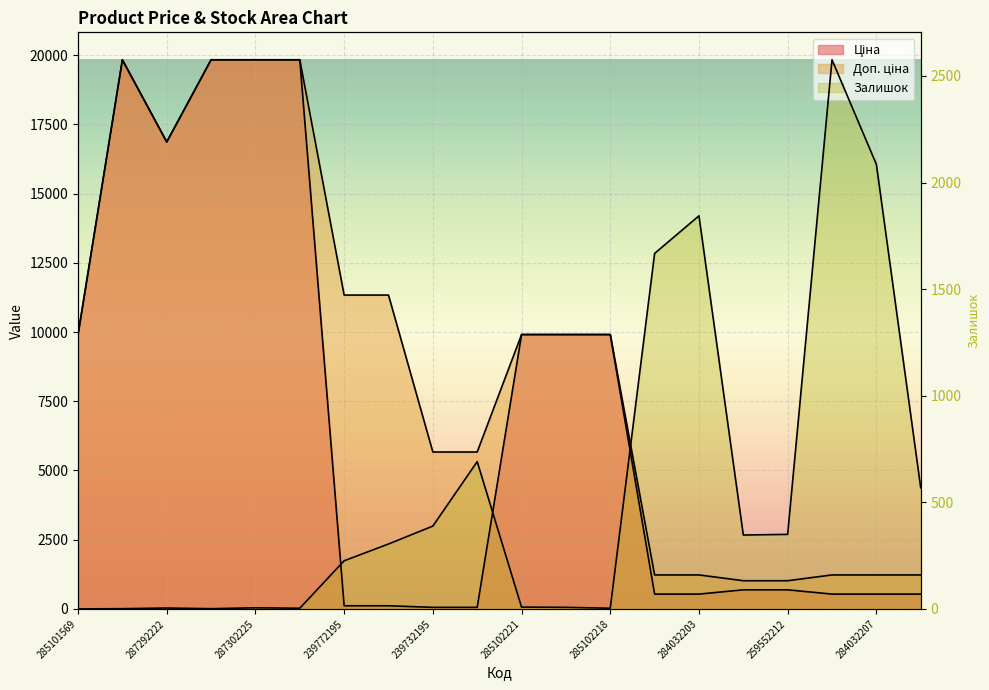

At 239772195, list the series in order from largest to smallest.

Доп. ціна, Залишок, Ціна